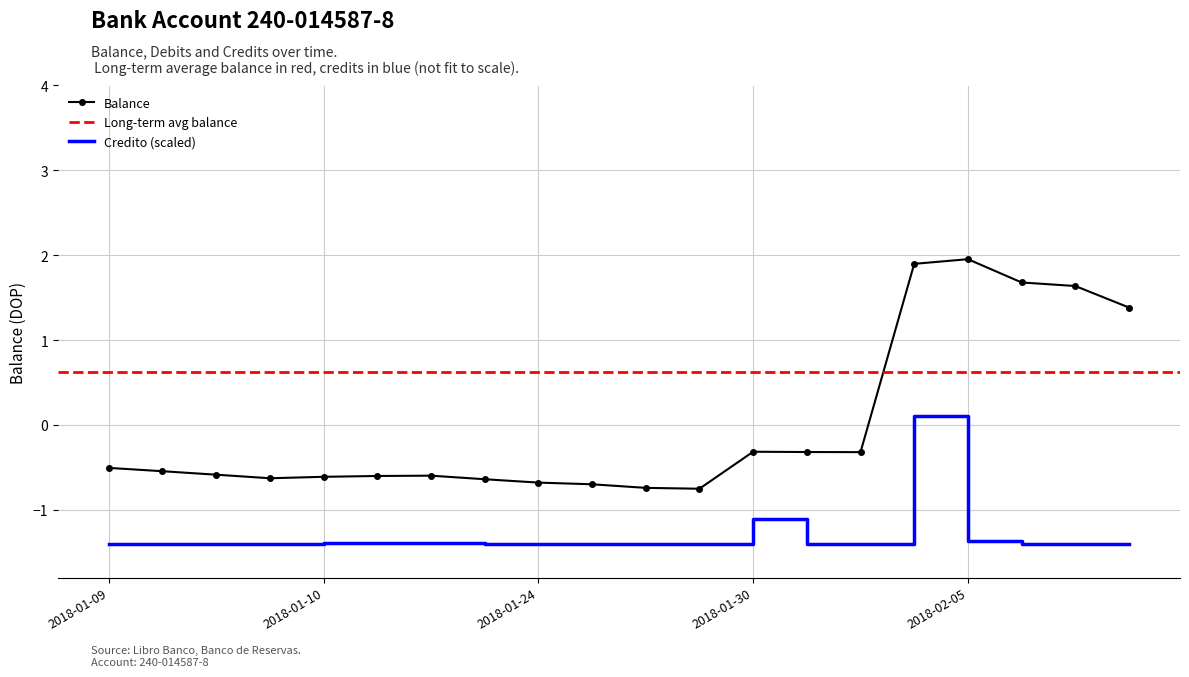

True or false: Balance and Credito (scaled) intersect in this chart.

False